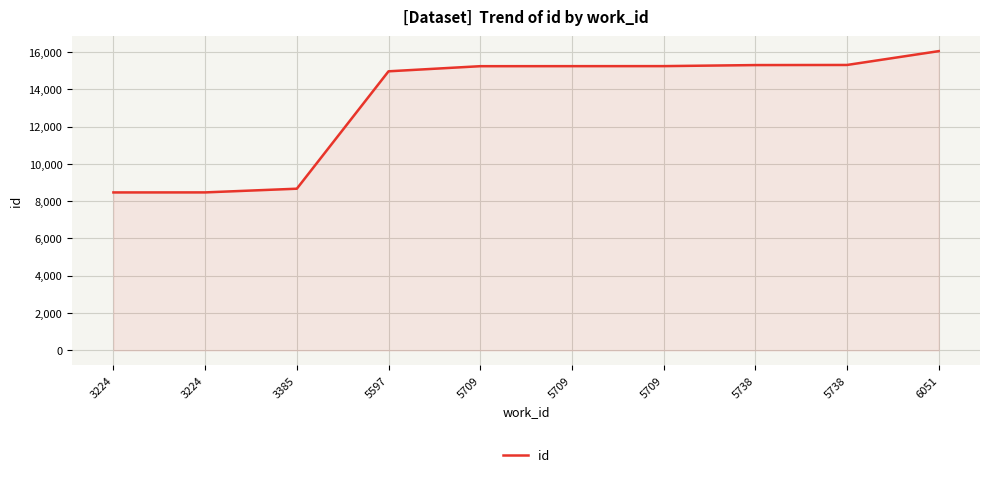

What is the change in value from 3224 to 5738?

+6833